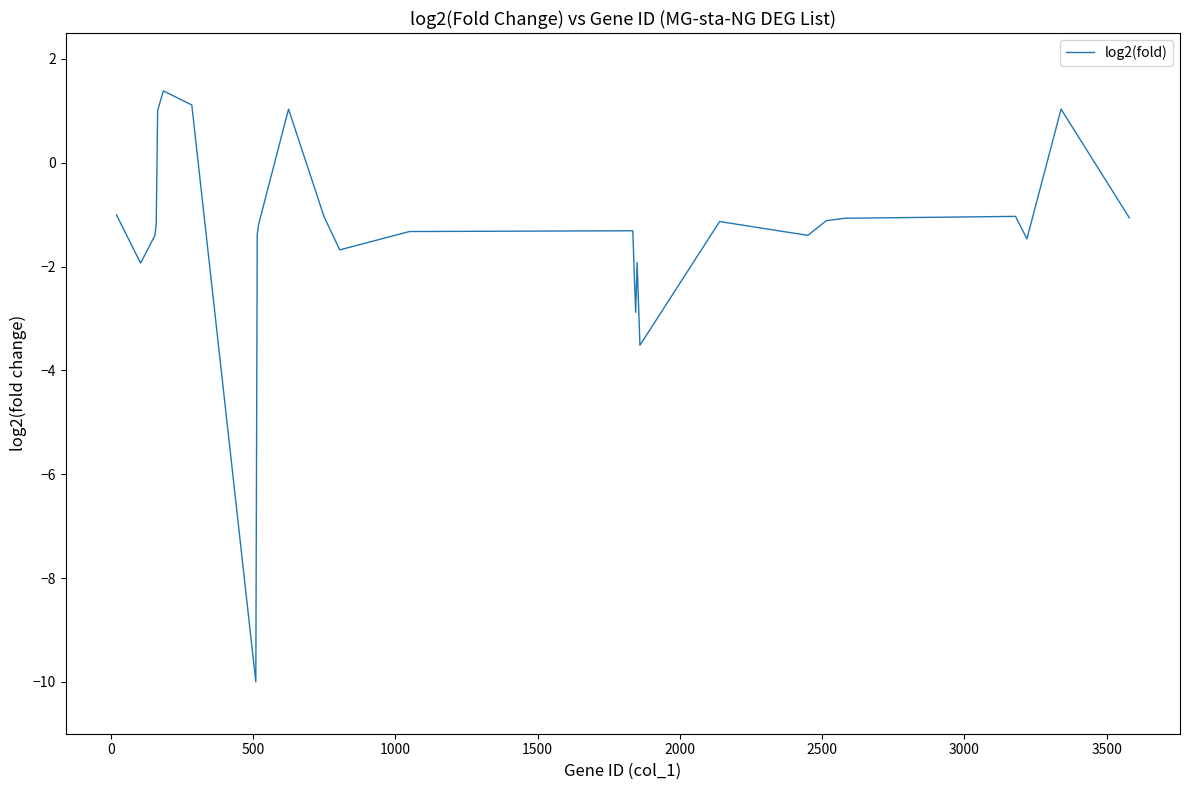

What is the maximum value shown in the chart?

1.4